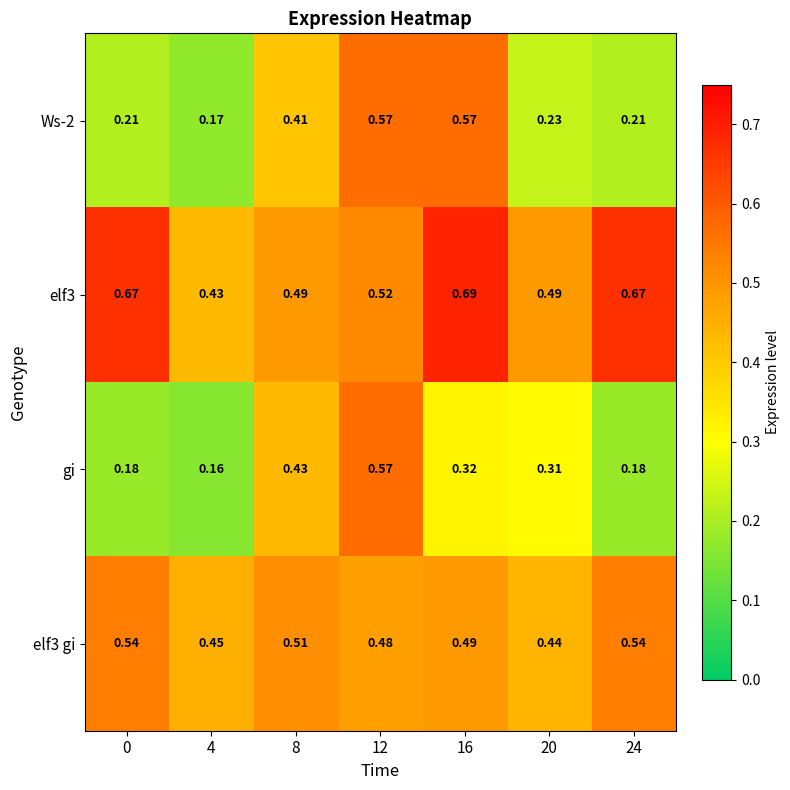

At how many categories does at least one series exceed 0?

7